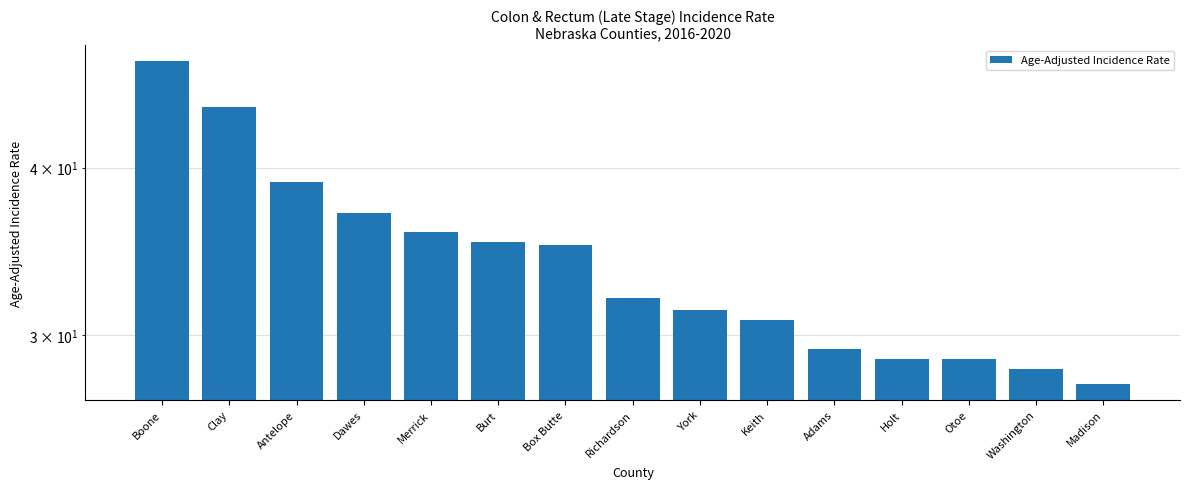

How many data points are less than 32?

7